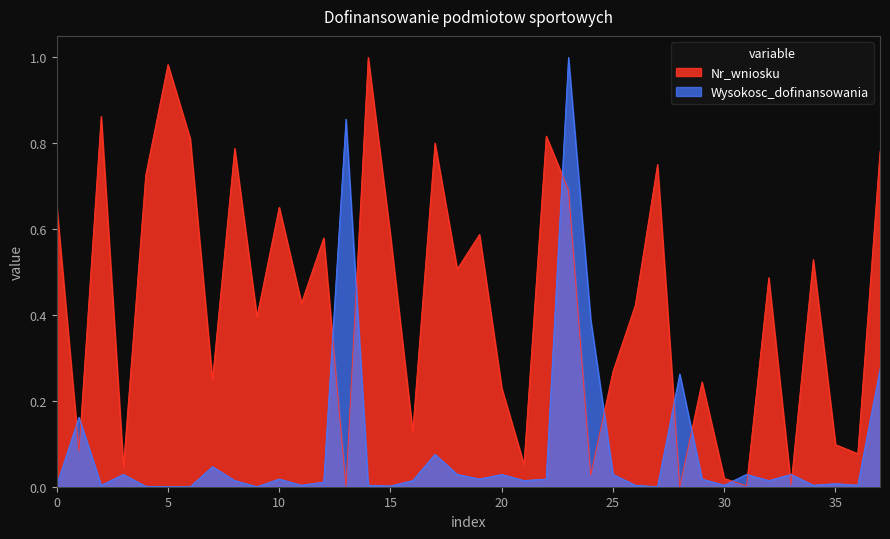

What is the value of the Nr_wniosku_scaled point at the 17th from the left?

0.1